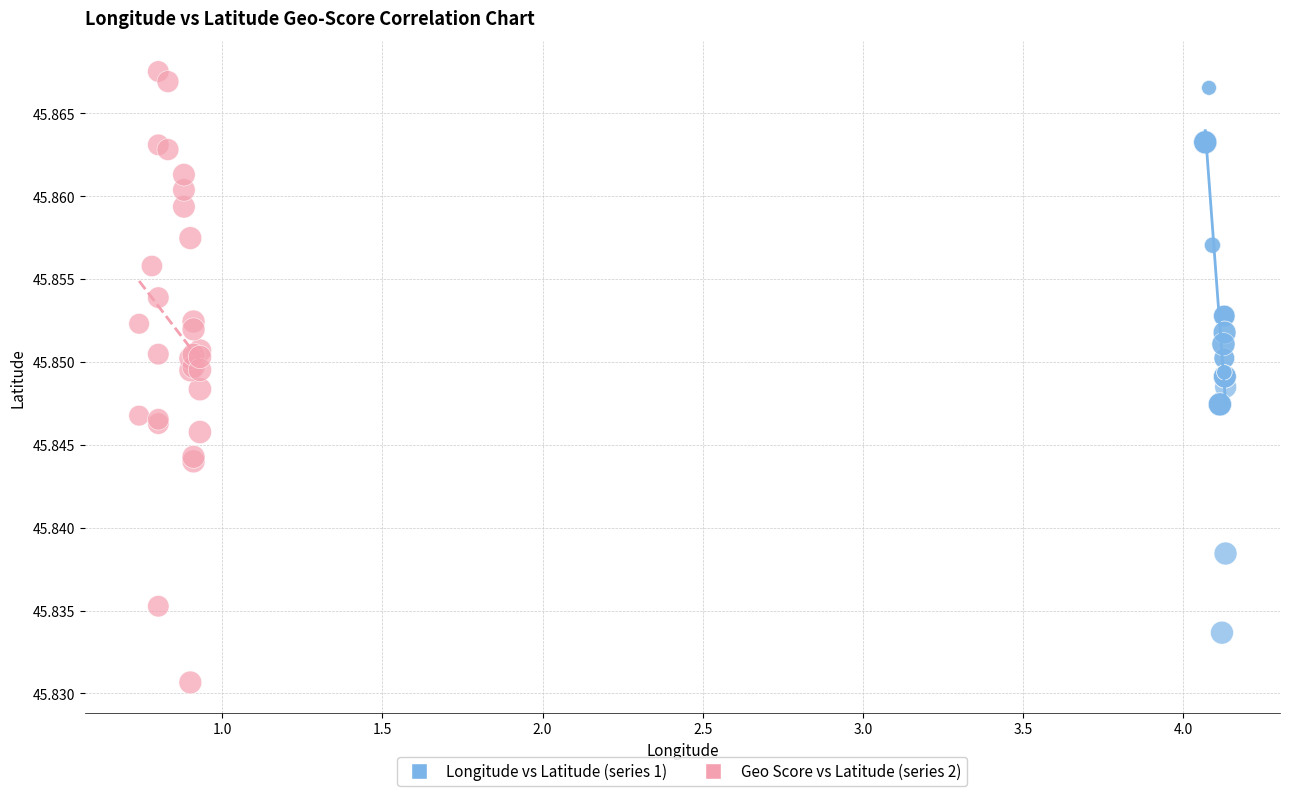

Which series reaches the minimum Y coordinate?

Geo Score vs Latitude (series 2)